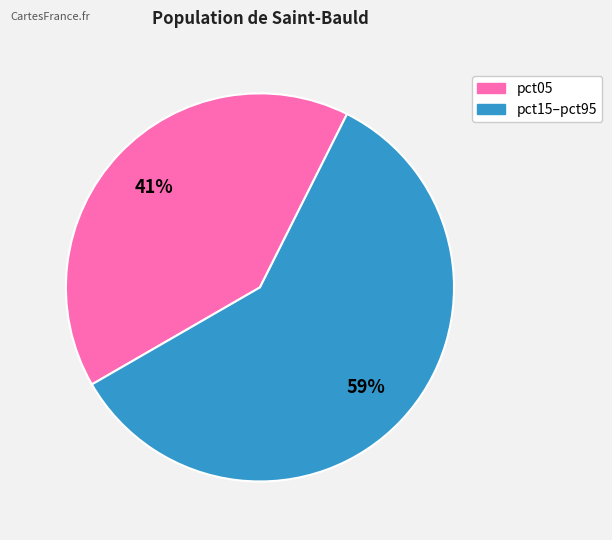

To the nearest percent, what is the average slice percentage?

50%